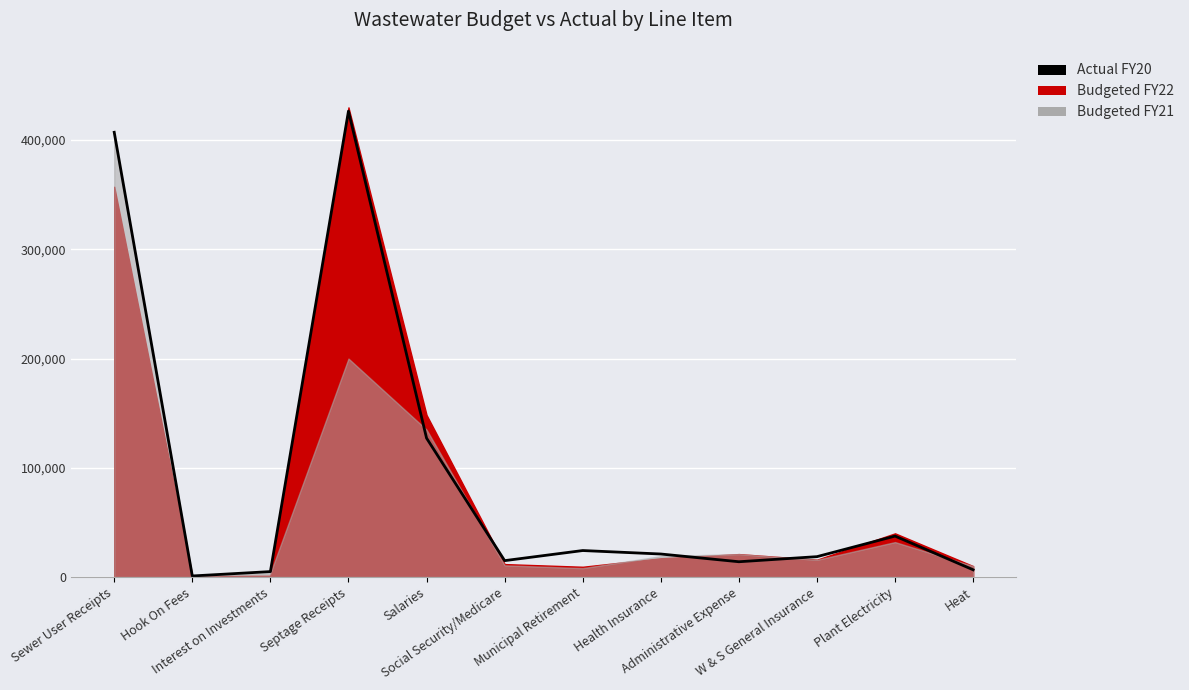

Count the number of categories in the chart.

12